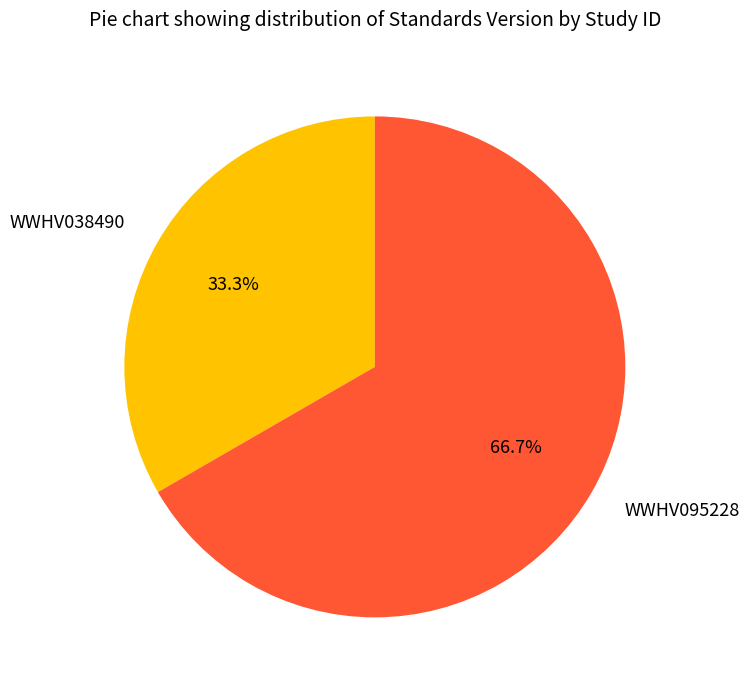

Which slice is the largest?

WWHV095228